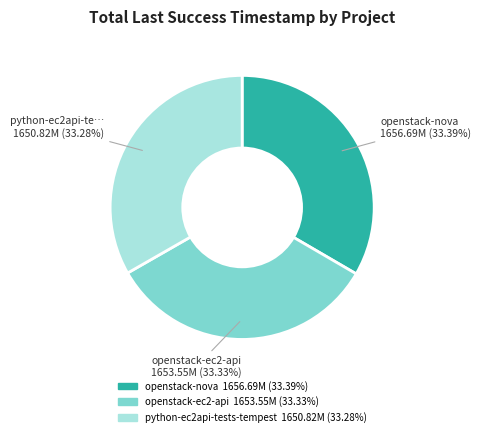

Is there a majority slice in this chart?

No